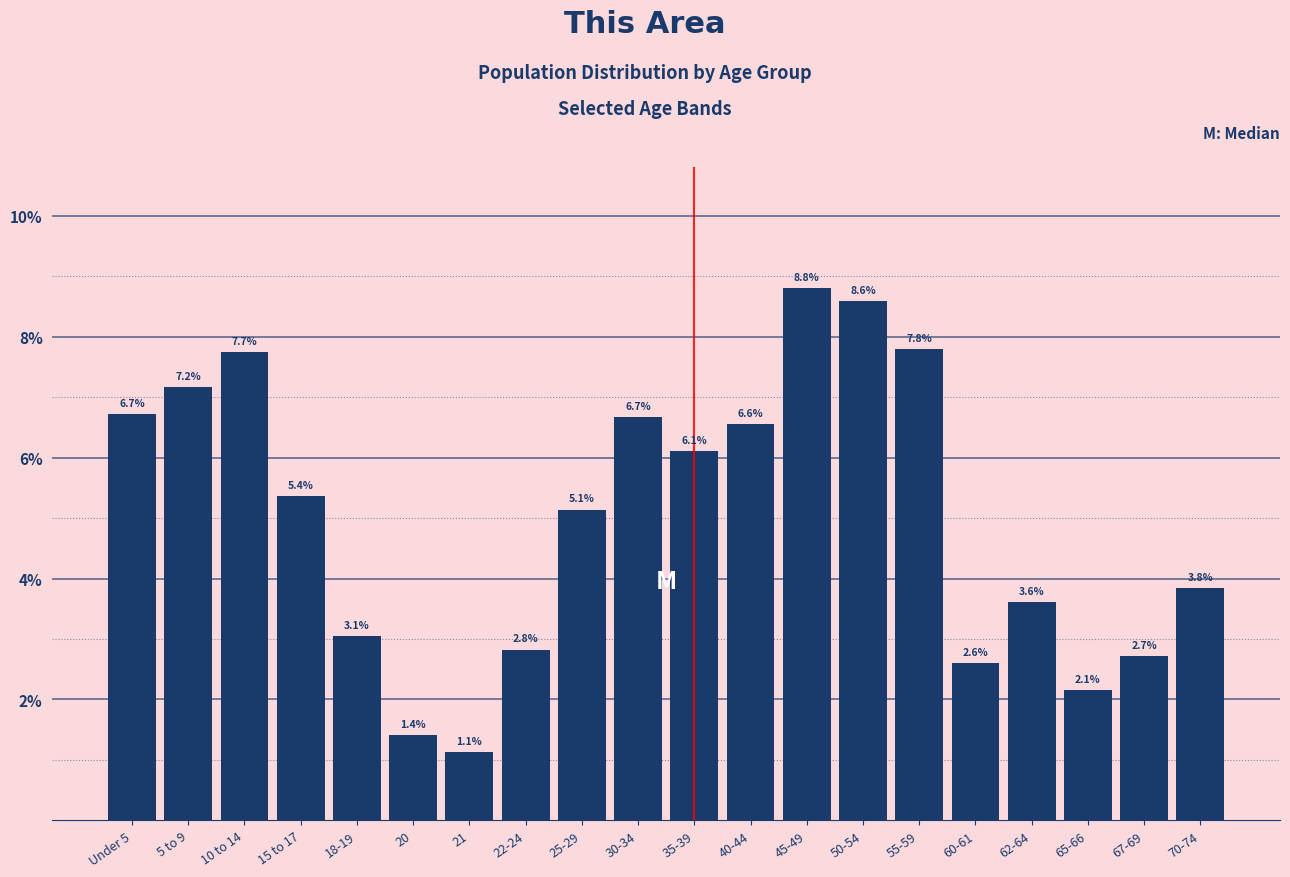

Reading left to right, transcribe all the data shown in this chart.

6.7	7.2	7.7	5.4	3.1	1.4	1.1	2.8	5.1	6.7	6.1	6.6	8.8	8.6	7.8	2.6	3.6	2.1	2.7	3.8